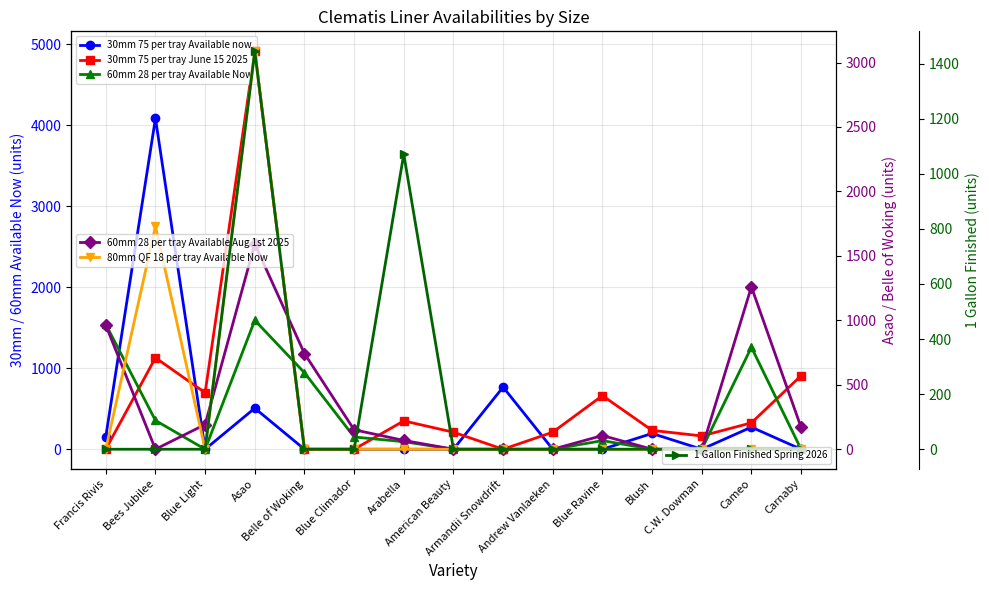

True or false: 30mm 75 per tray Available now and 60mm 28 per tray Available Now intersect in this chart.

True